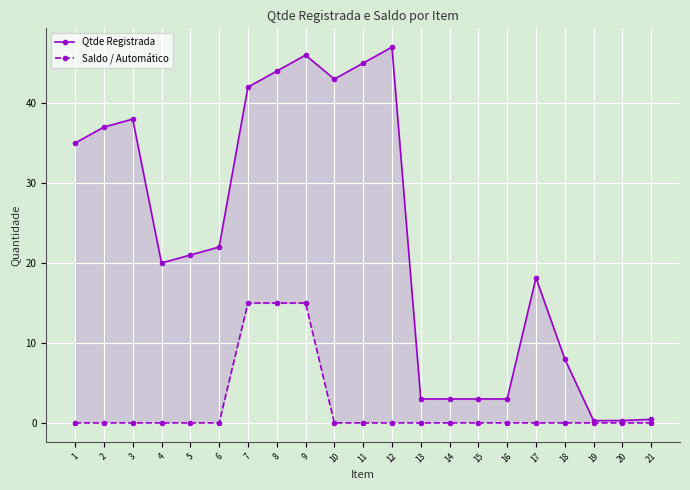

What is the total value across all series at 20?

0.3